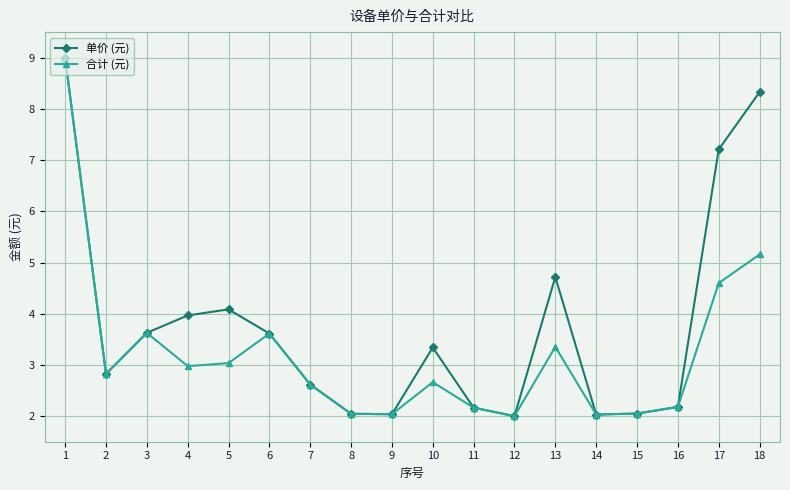

The 合计 (元) series shows 2.2 at 11. True or false?

True